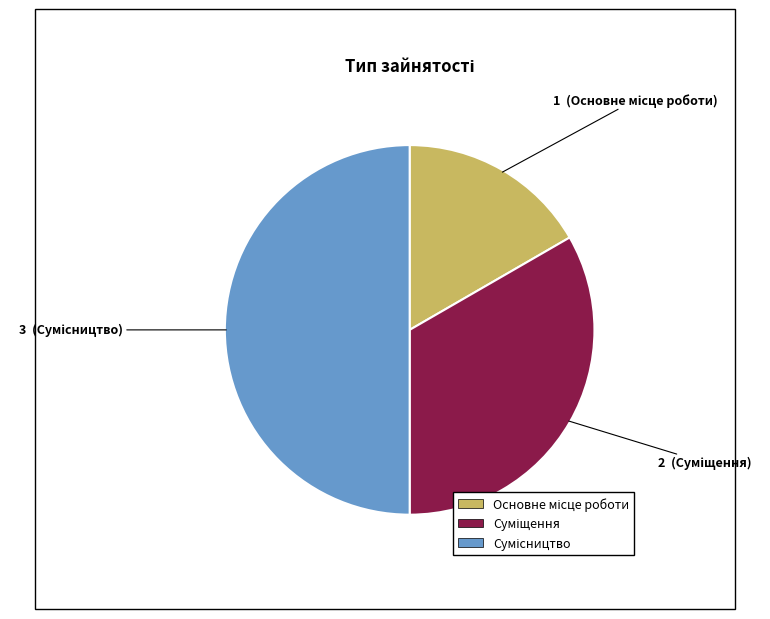

Is there a majority slice in this chart?

No